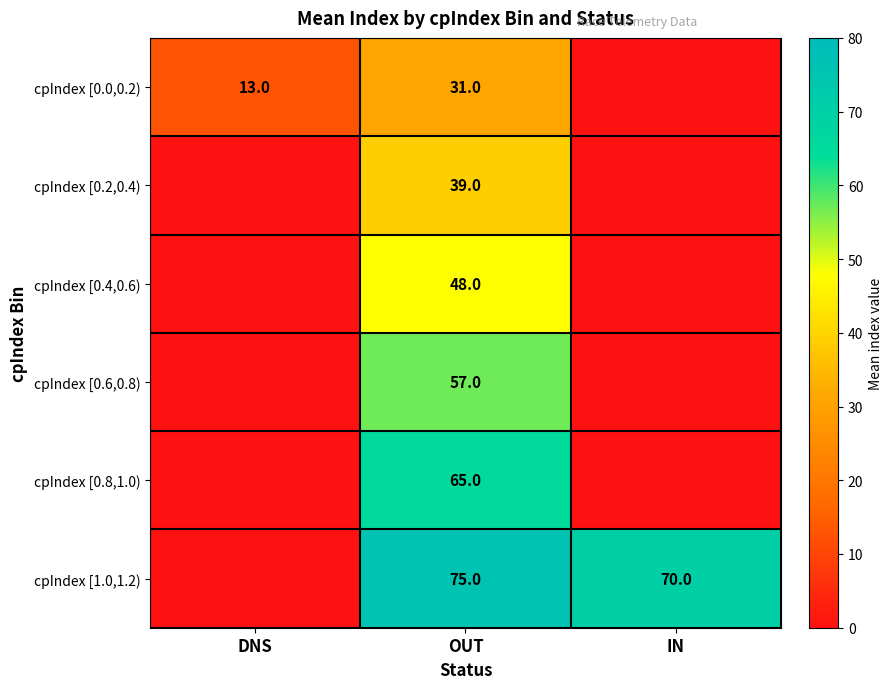

What is the total value across all series at OUT?

315